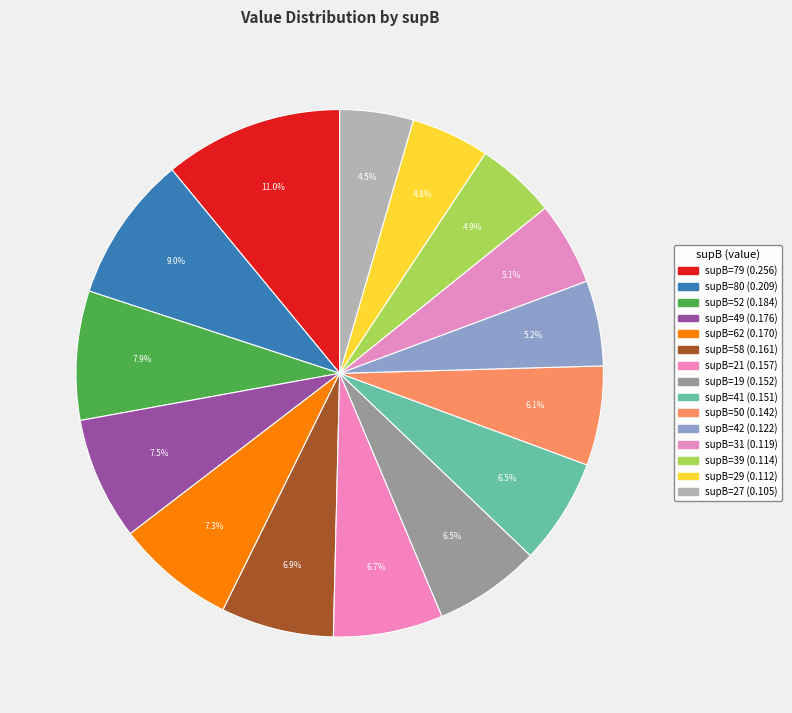

Is there any slice that represents more than half of the pie?

No